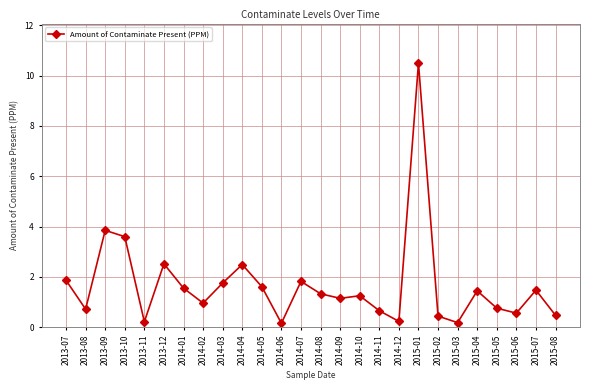

How many lines are shown in the chart?

1